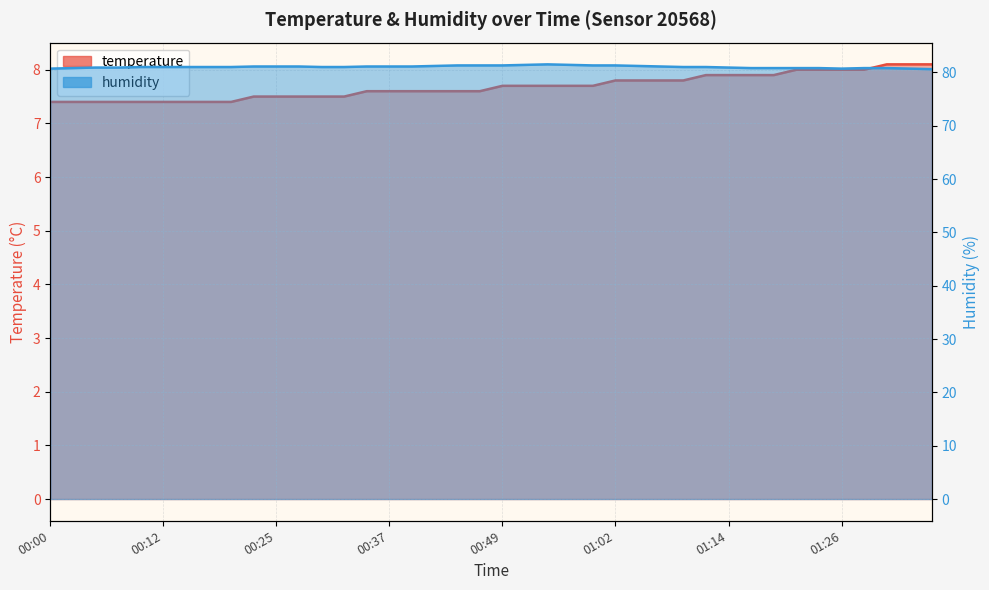

Which series has the largest total across all categories?

humidity